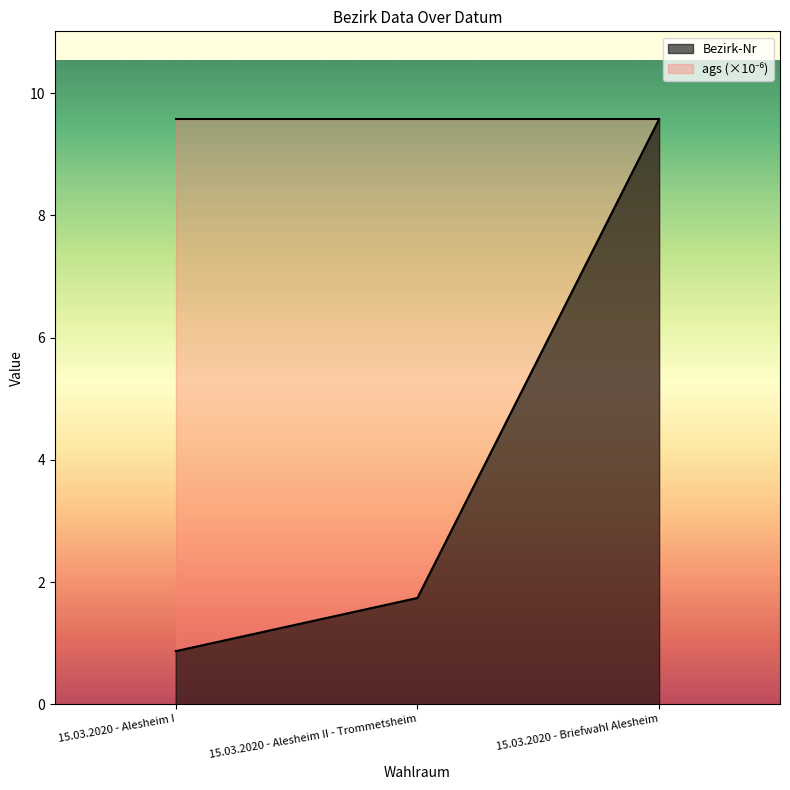

What is the sum of all values?

12.2